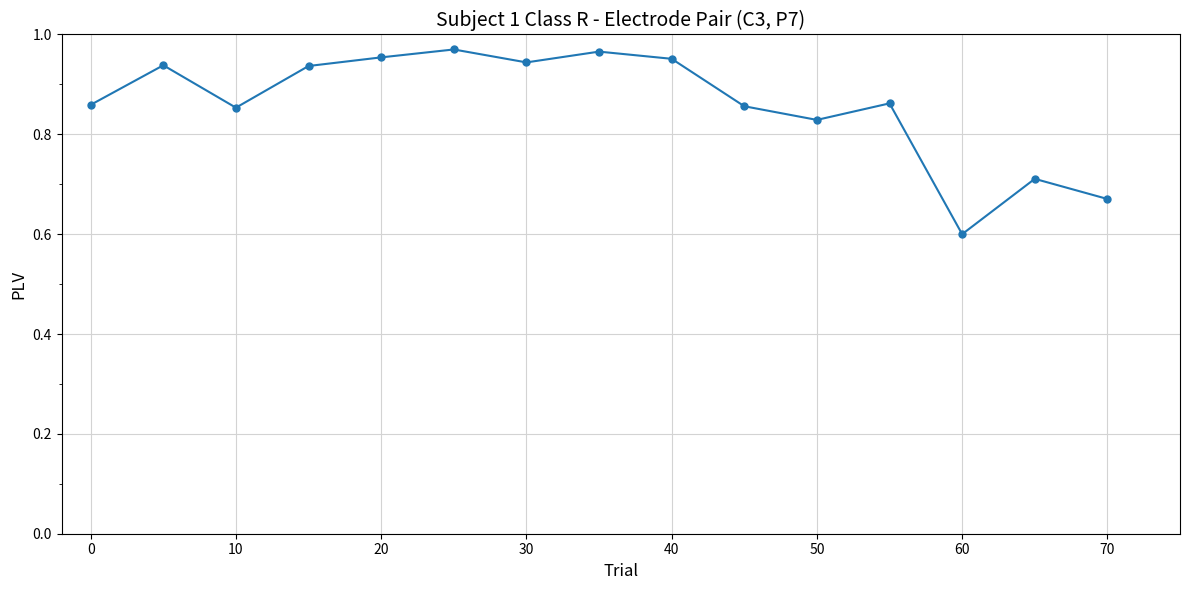

What is the difference between the maximum and minimum values?

0.4